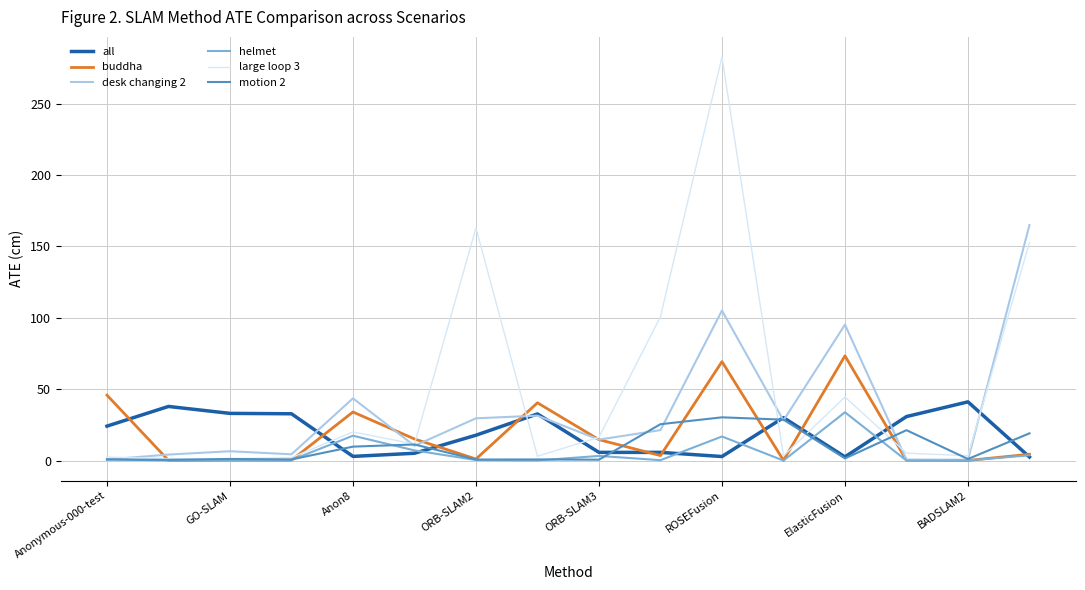

Which series has the widest spread of values?

large loop 3